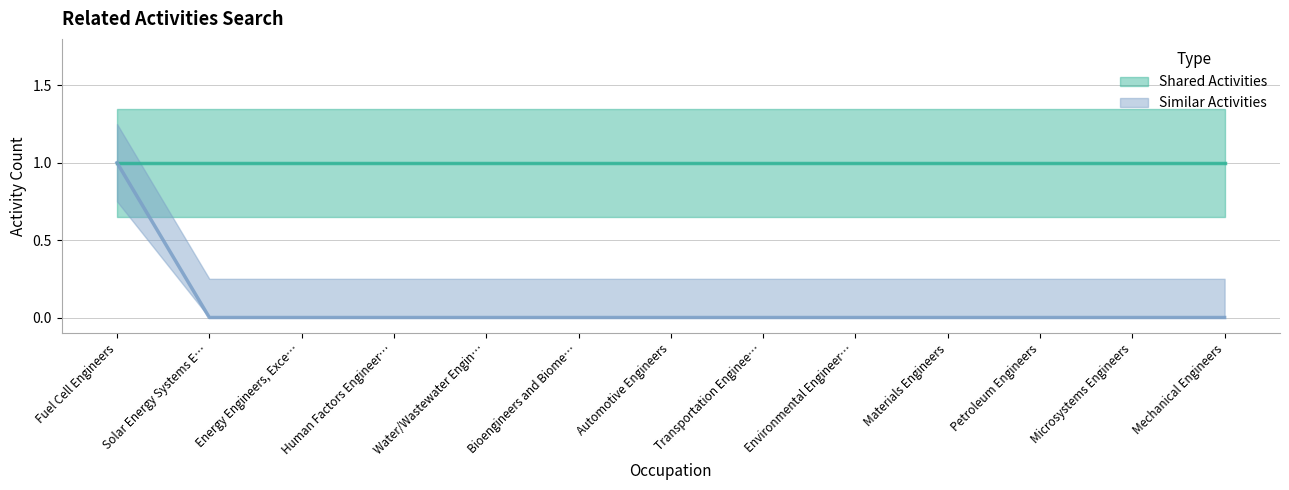

Rank the categories by value from lowest to highest.

Solar Energy Systems E…, Energy Engineers, Exce…, Human Factors Engineer…, Water/Wastewater Engin…, Bioengineers and Biome…, Automotive Engineers, Transportation Enginee…, Environmental Engineer…, Materials Engineers, Petroleum Engineers, Microsystems Engineers, Mechanical Engineers, Fuel Cell Engineers